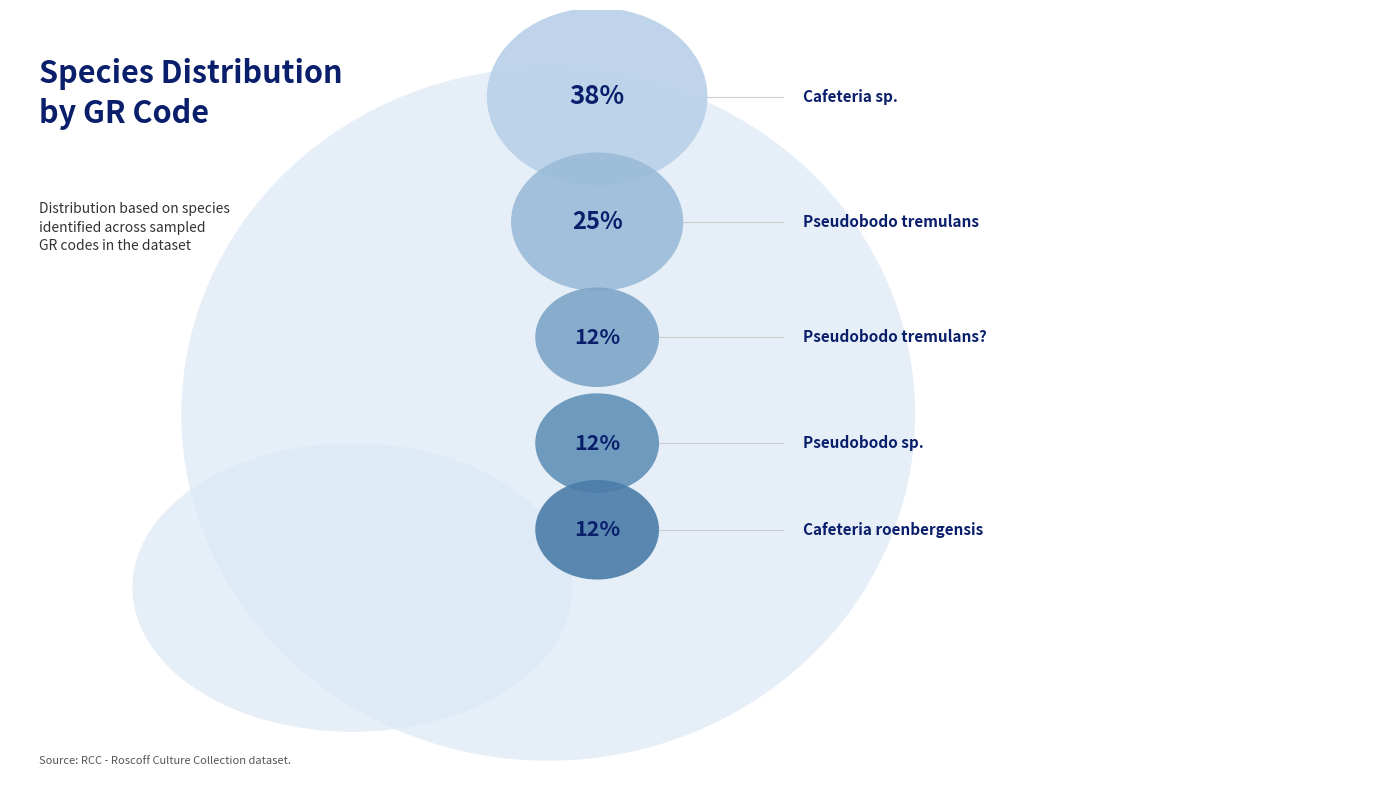

The RCC770 slice represents 1% of the pie. True or false?

False